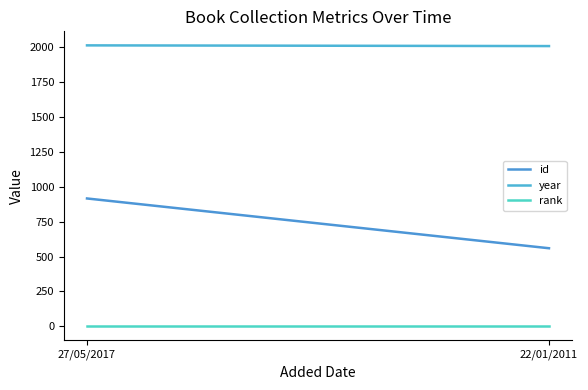

What is the sum of all id values?

1477